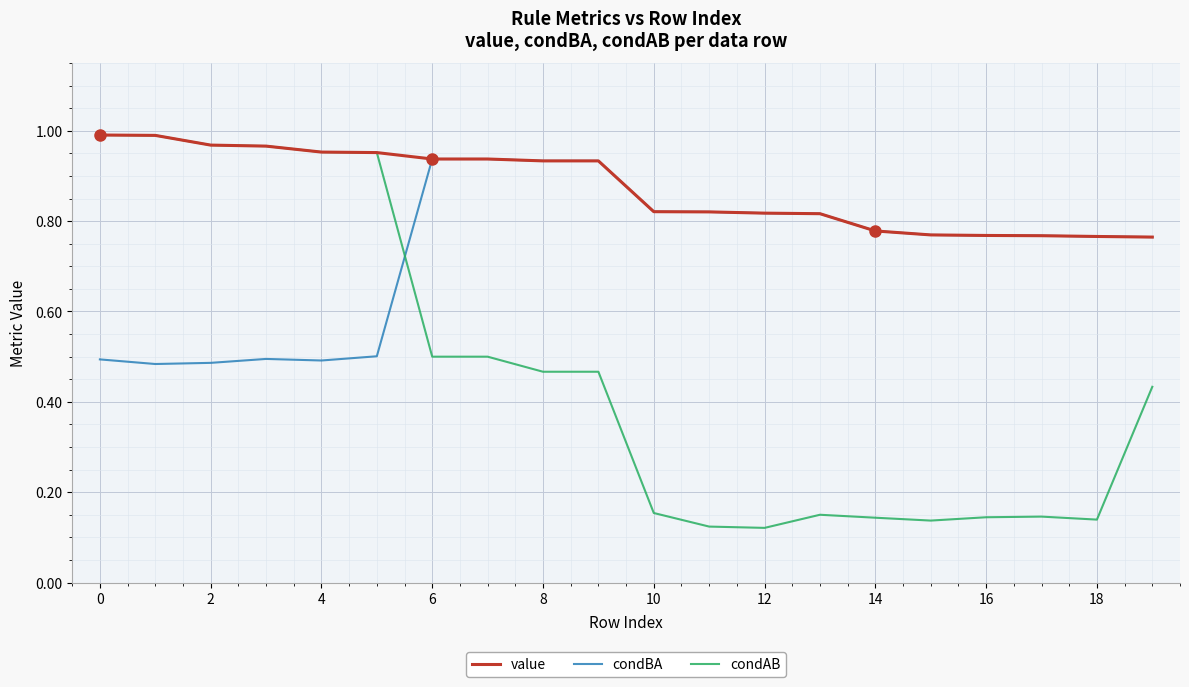

What are all the series names shown in the legend?

value, condBA, condAB